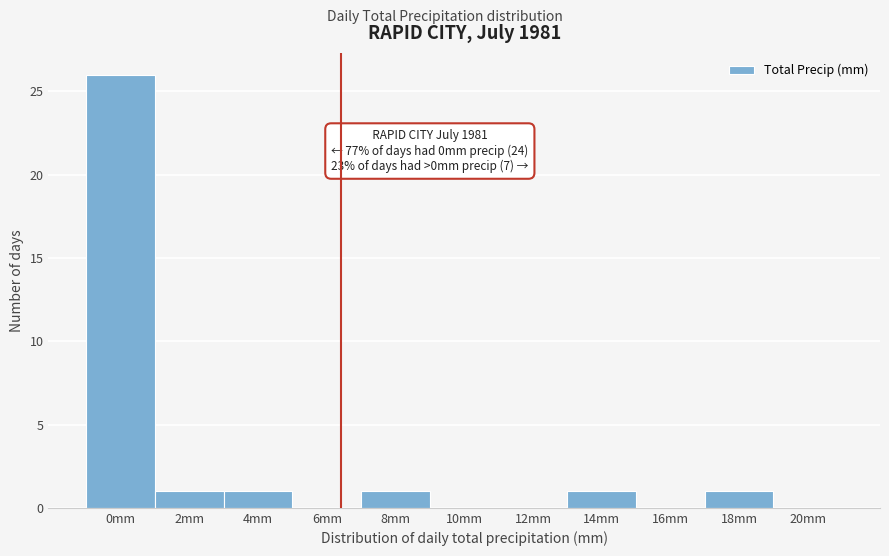

Reading right to left, list all the values displayed in this chart.

20mm=0	18mm=1	16mm=0	14mm=1	12mm=0	10mm=0	8mm=1	6mm=0	4mm=1	2mm=1	0mm=26